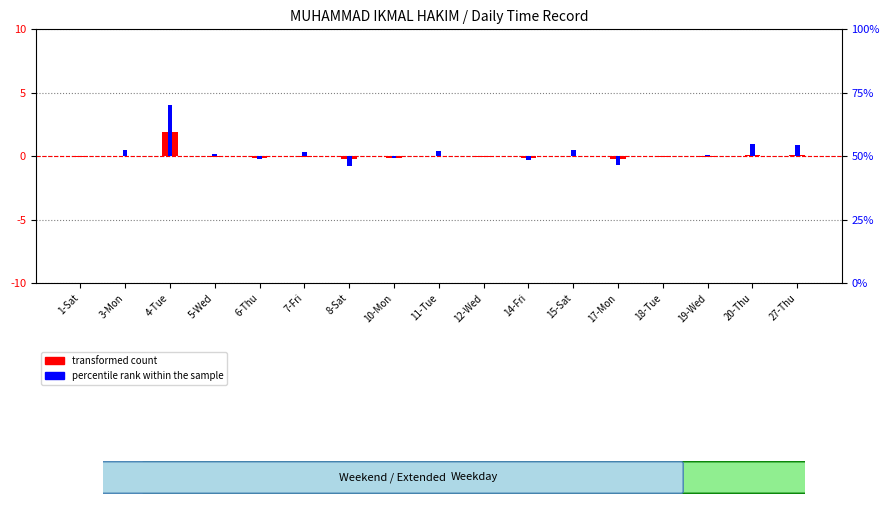

Is it true that transformed count equals -0.0 at 18-Tue?

False